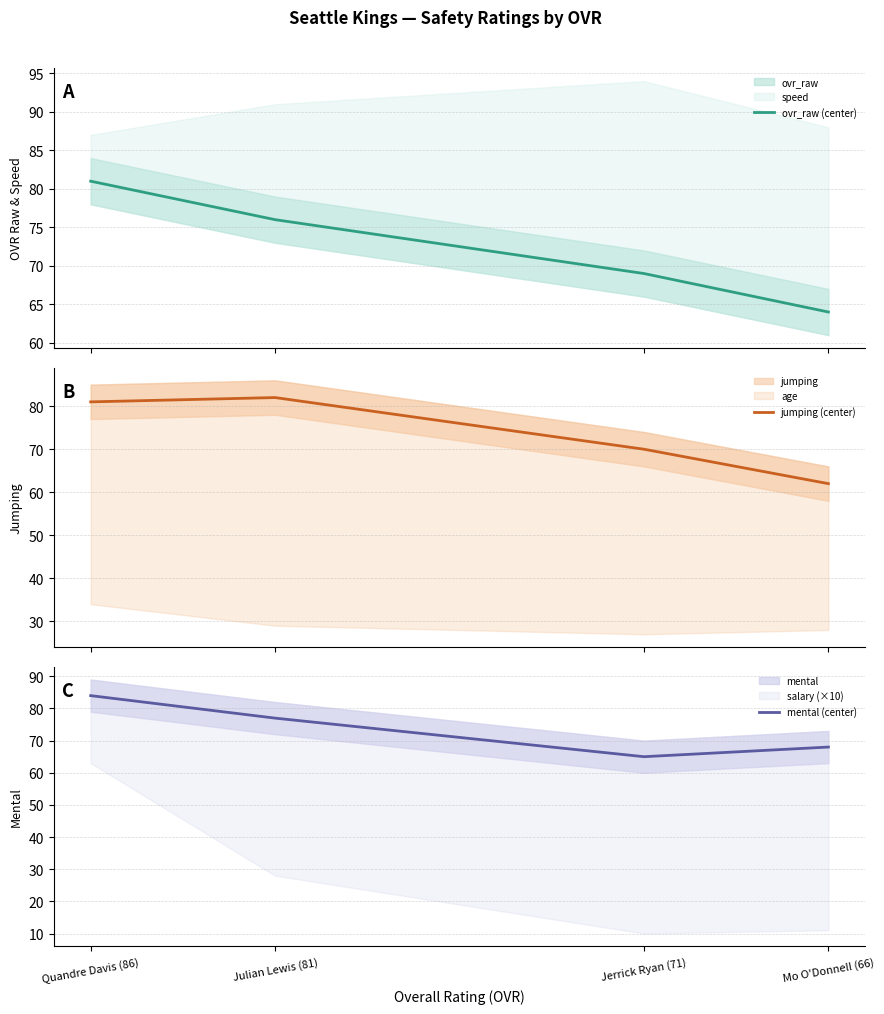

Read the mental (center) value at Mo O'Donnell (66).

68